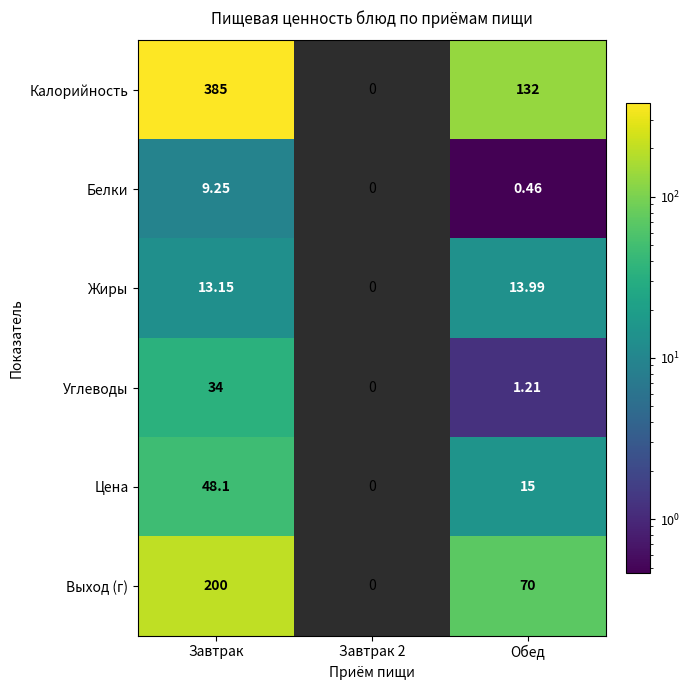

The value of Жиры at Завтрак is 7.6. True or false?

False